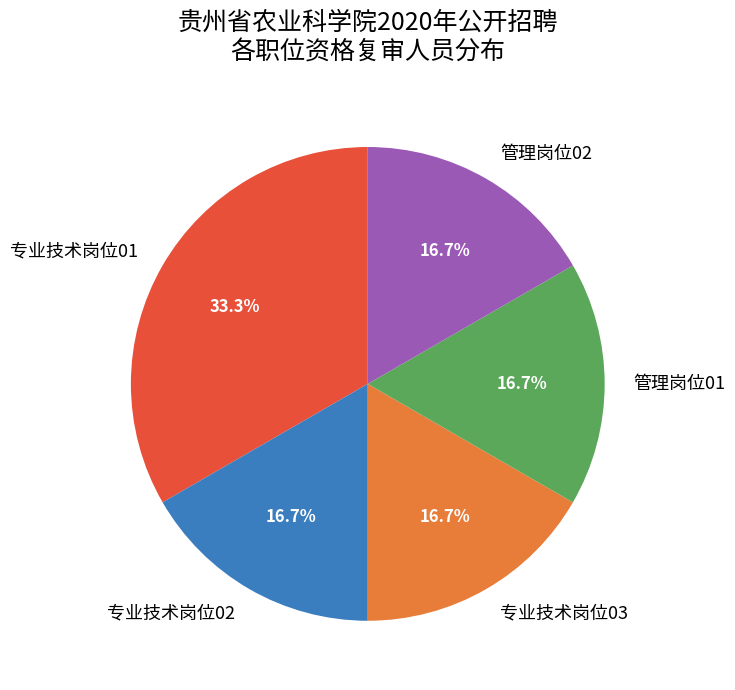

To the nearest percent, what is the difference between the 管理岗位02 and 专业技术岗位01 slice percentages?

17%